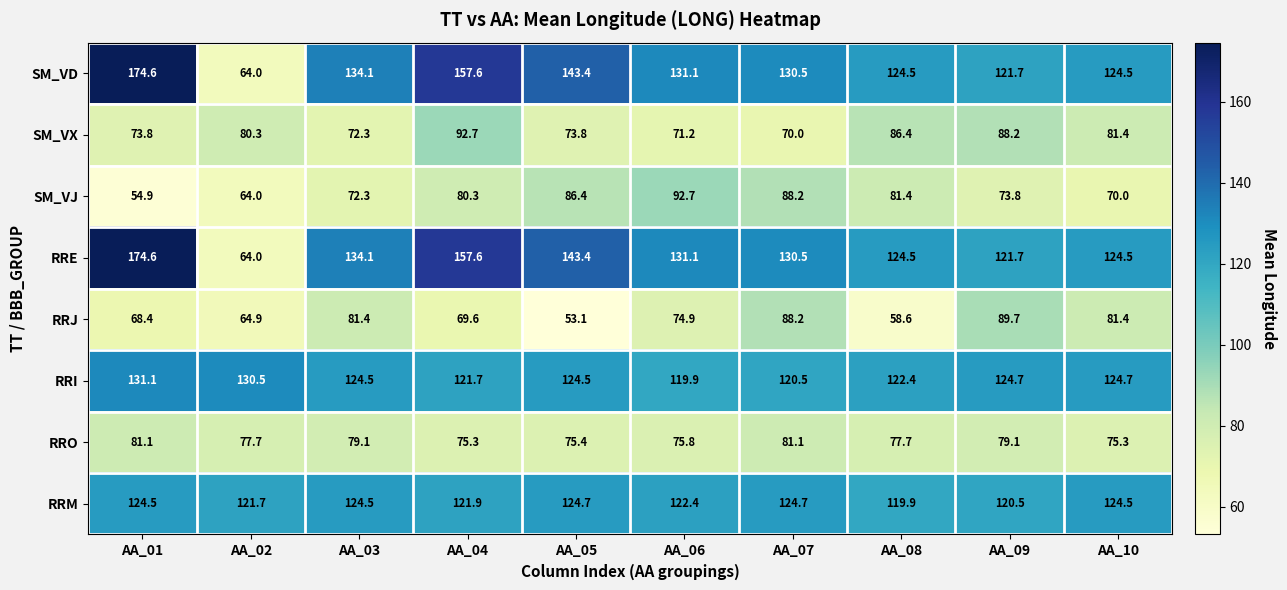

Between AA_03 and AA_05, which series saw the biggest shift?

RRJ